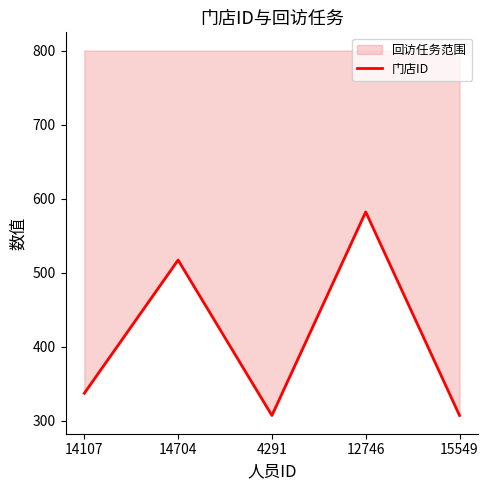

What is the ratio of the value at 4291 to the value at 14107?

0.9